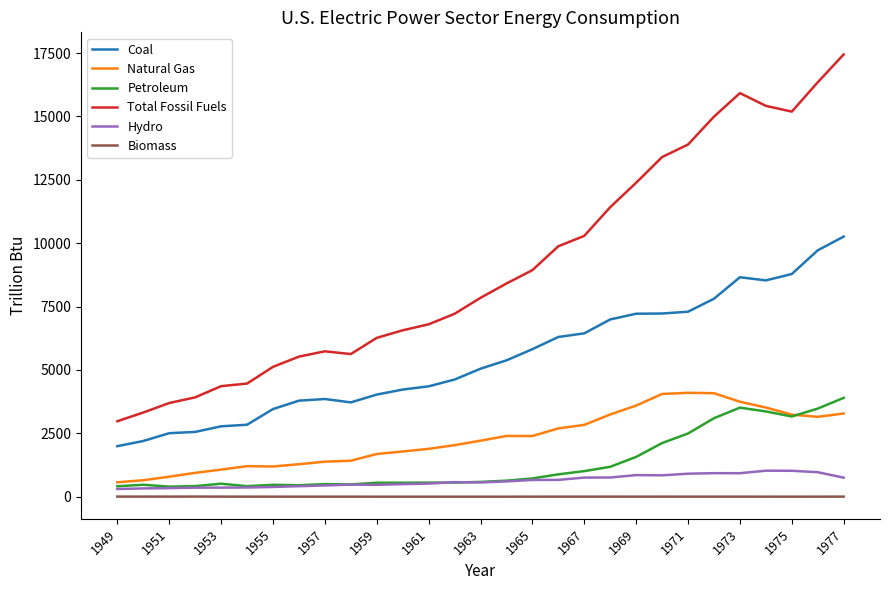

What is the lowest value of the Petroleum series?

399.9